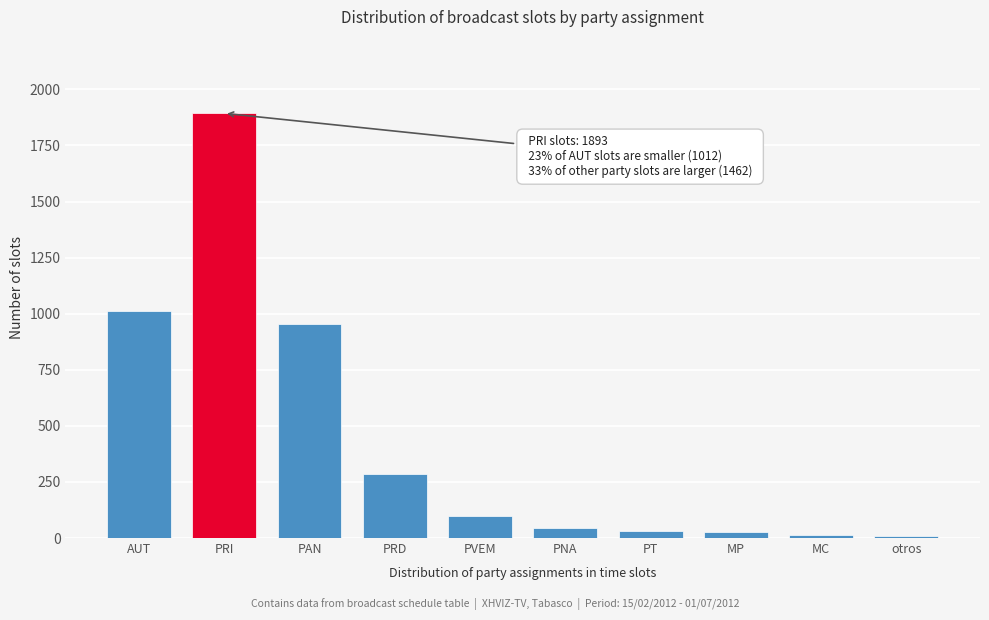

What is the label of the 5th bar from the right?

PNA